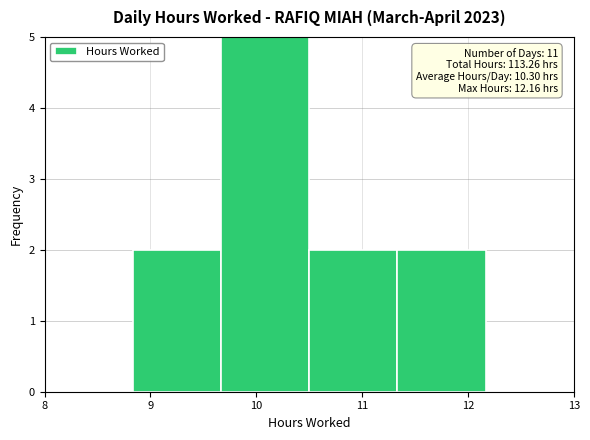

Over which range of the x-axis is the bar tallest?

9.7 to 10.5